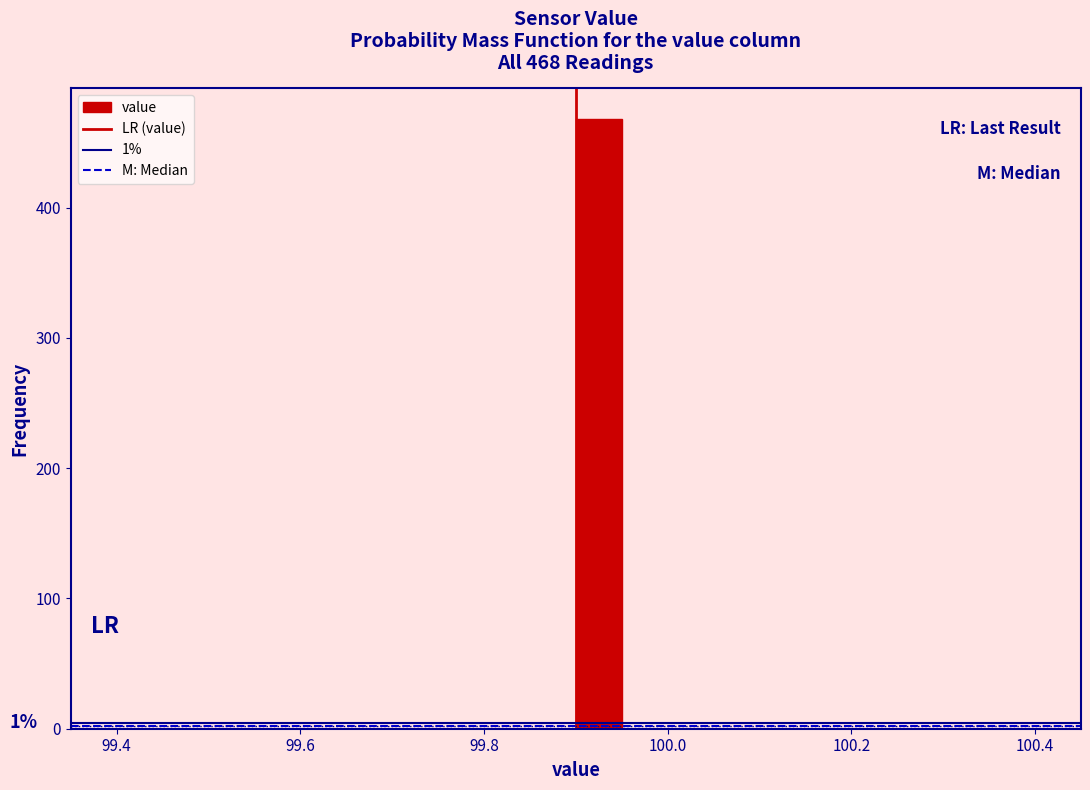

Around what value on the x-axis is the tallest bar? Give the approximate position of its centre, as read against the axis.

99.92